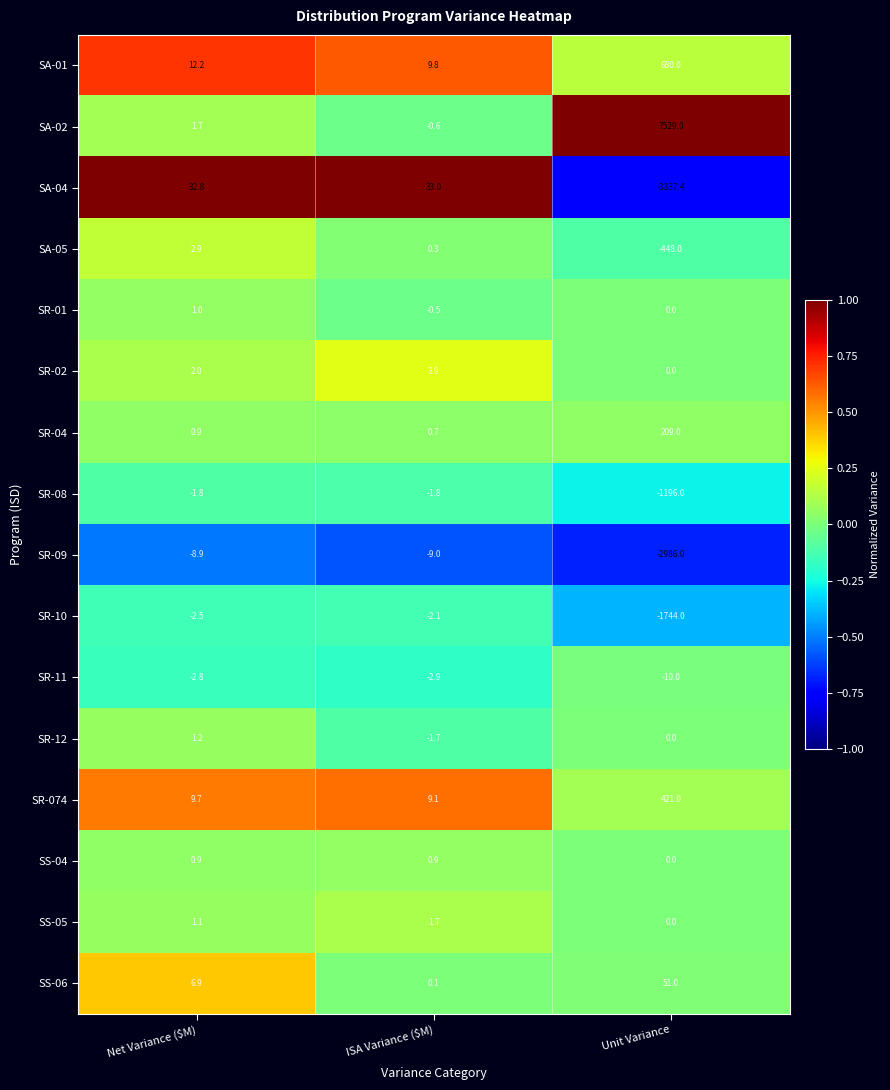

List the series in order of their peak value, highest first.

SA-02, SA-01, SR-074, SR-04, SS-06, SA-04, SR-02, SA-05, SS-05, SR-12, SR-01, SS-04, SR-08, SR-10, SR-11, SR-09